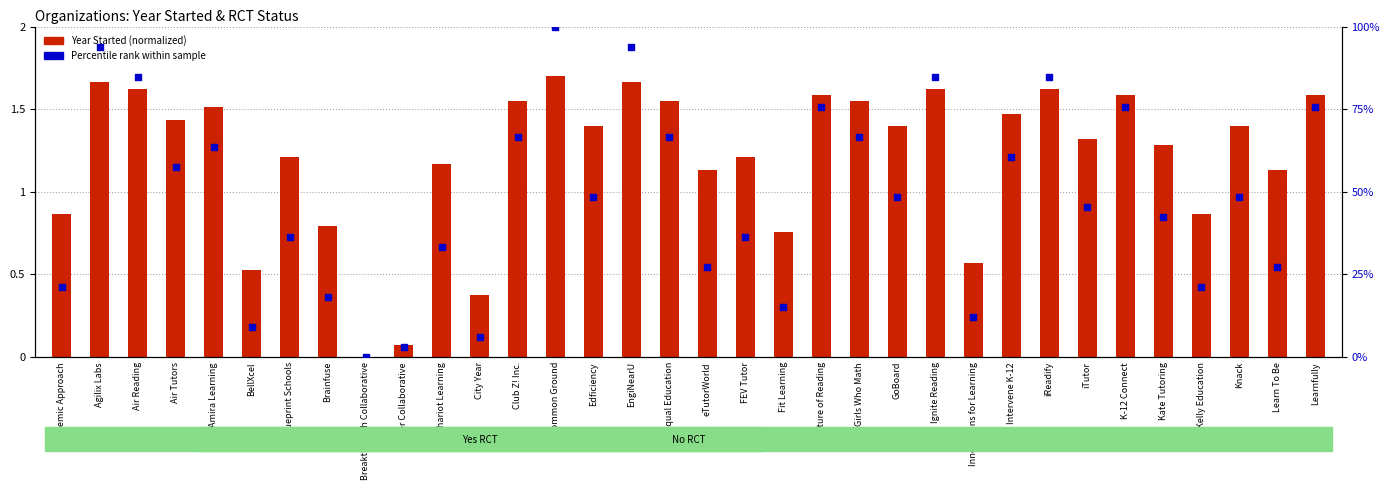

What is the total value across all series at Equal Education?

2.9